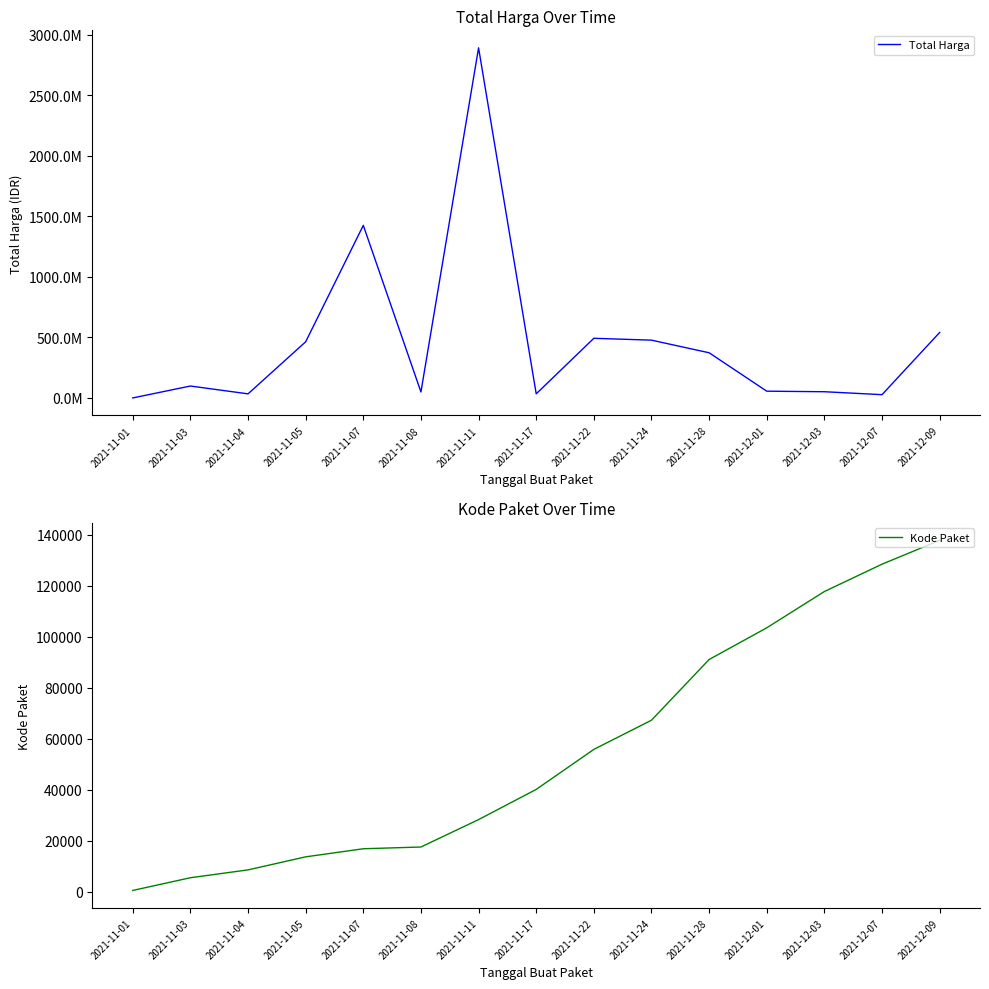

What is the maximum value shown in the chart?

2892122000